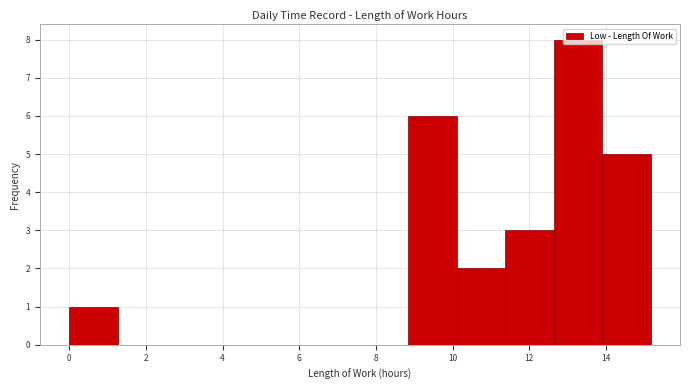

How tall is the bar that spans 8.8 to 10.2 on the x-axis? Neither the bar edges nor the heights are printed on the chart, so give them approximately, as read against the axes.

6